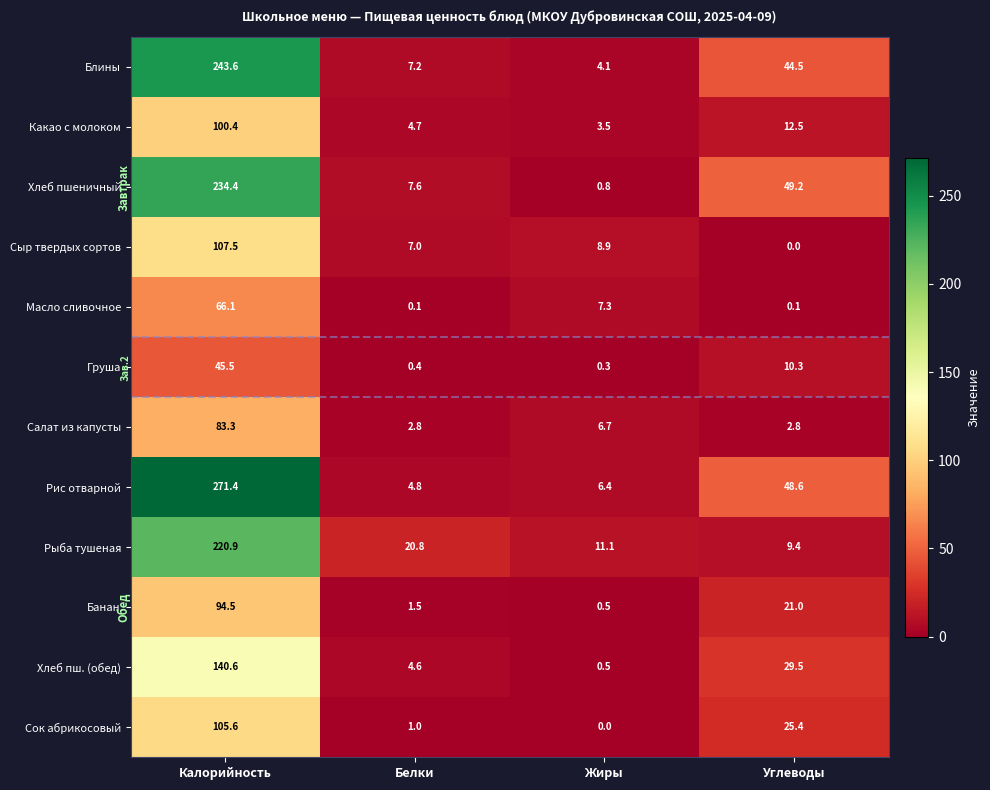

The value of Салат из капусты at Жиры is 4.1. True or false?

False